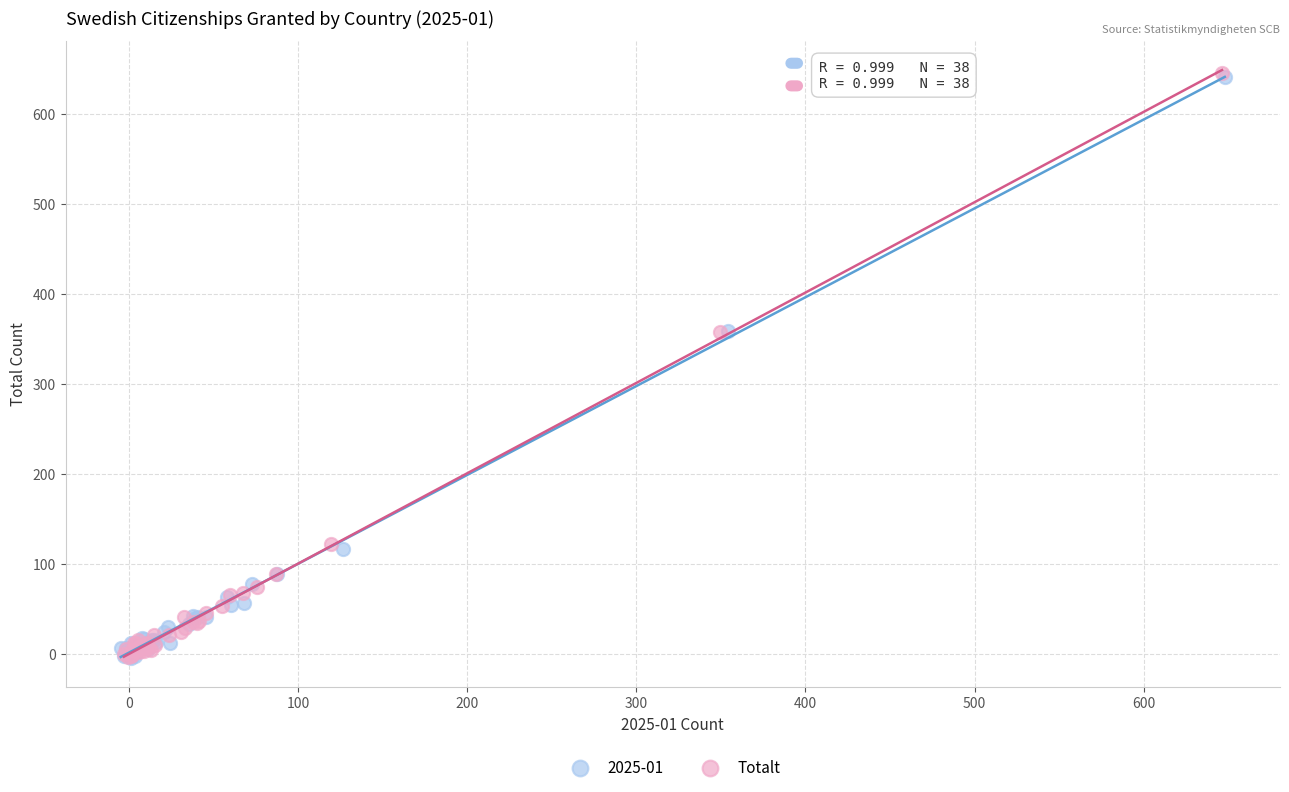

What are all the series names shown in the legend?

2025-01, Totalt